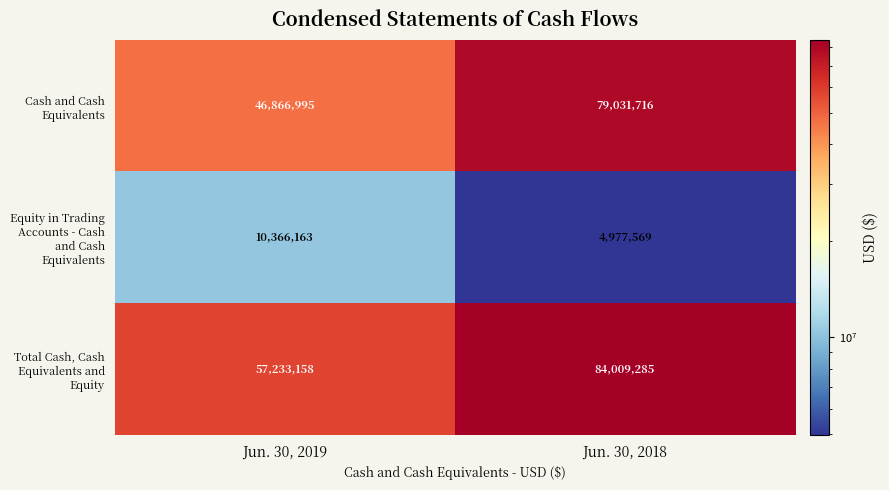

Which series has the largest range (max minus min)?

Cash and Cash Equivalents